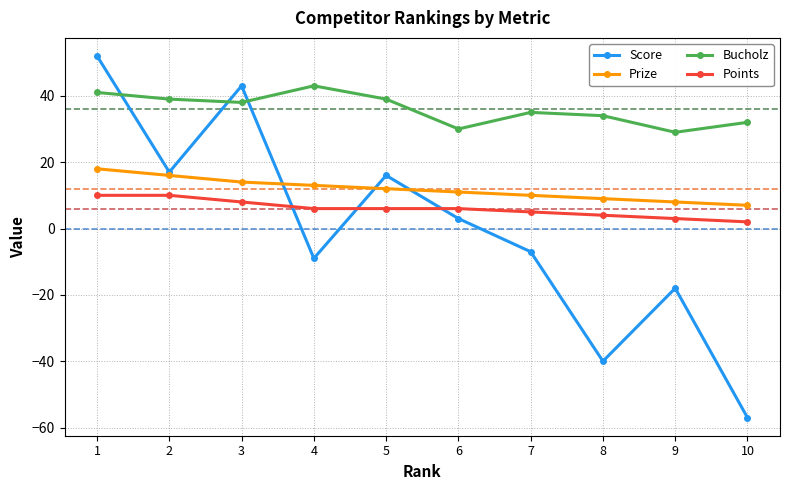

True or false: Points and Prize intersect in this chart.

False